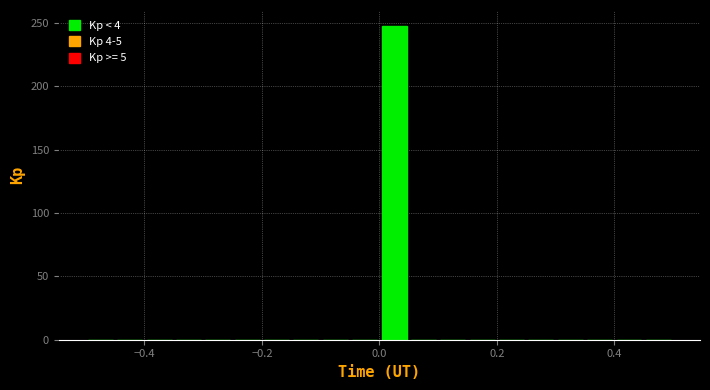

Around what value on the x-axis is the tallest bar? Give the approximate position of its centre, as read against the axis.

0.02